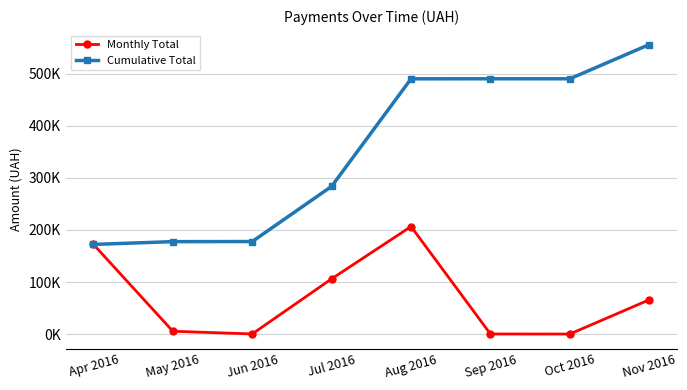

What position from the left is Jul 2016?

4